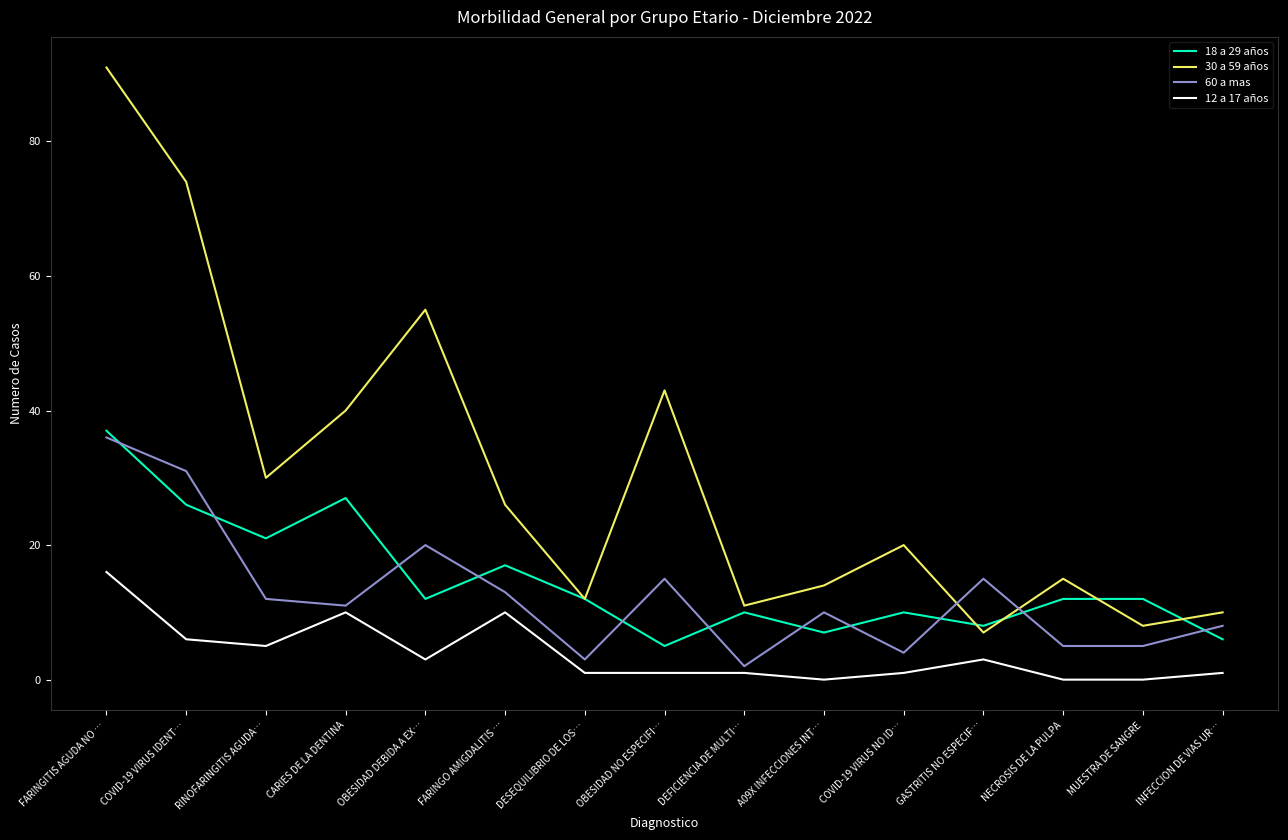

What is the approximate value of 60 a mas at OBESIDAD DEBIDA A EX…?

20